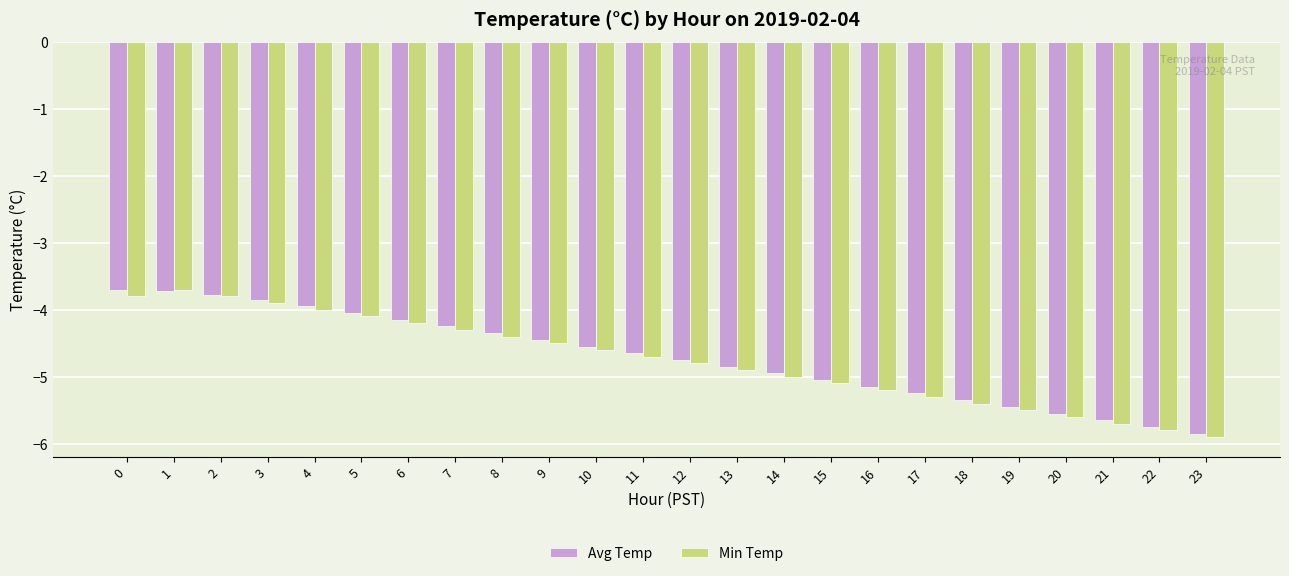

What is the sum of the Min Temp values at 1 and 13?

-8.6